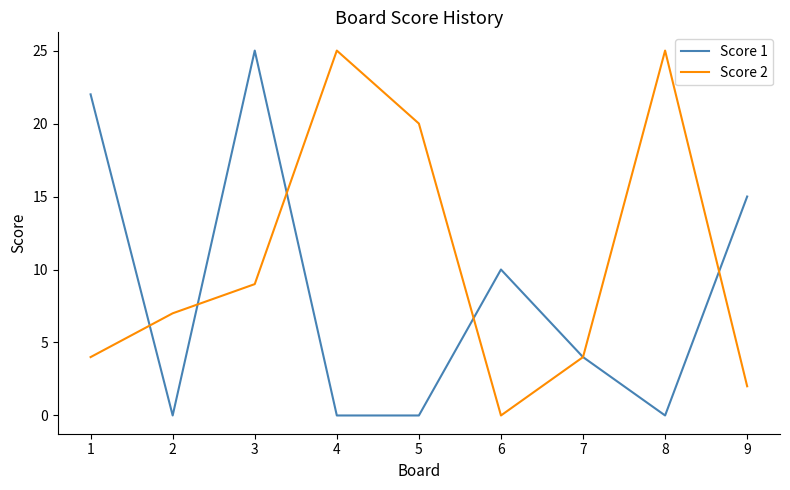

What is the difference between the highest and lowest values at 2?

7